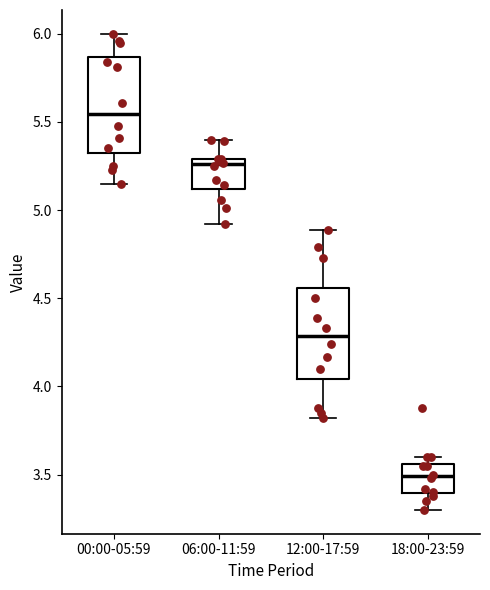

Which box has the lowest median line?

18:00-23:59